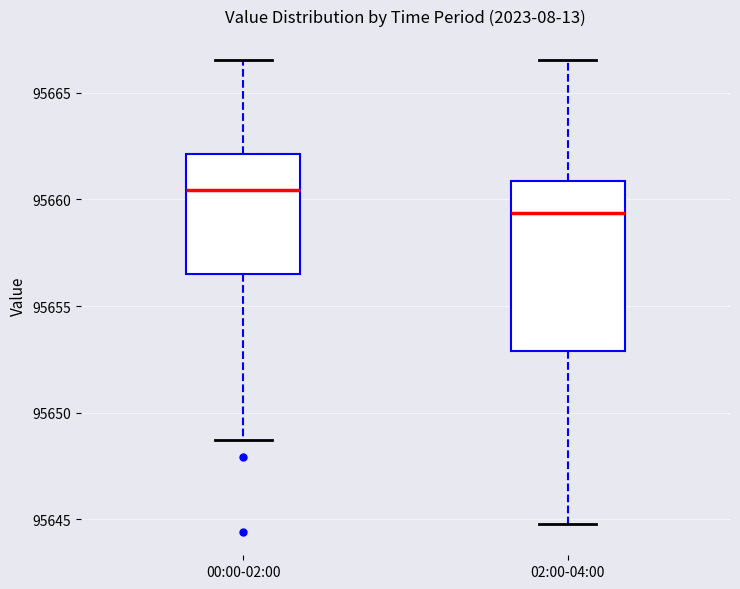

Which box is the tallest, from its lower edge to its upper edge?

02:00-04:00